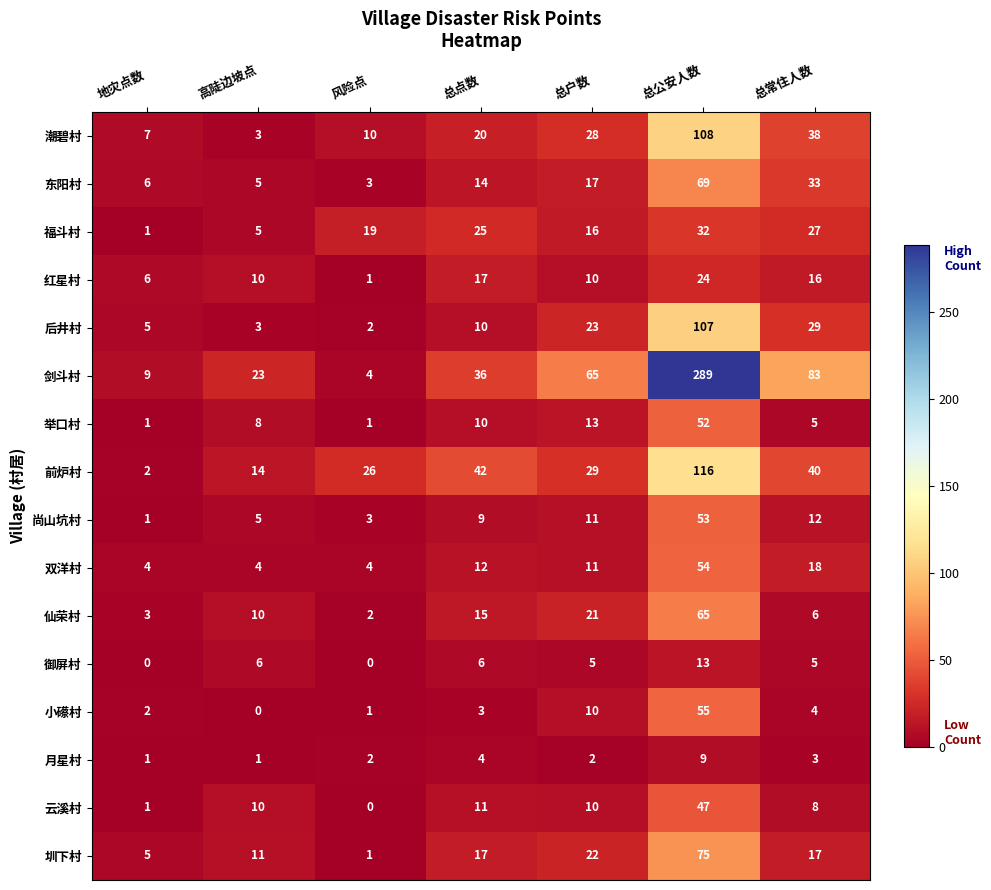

Is it true that 后井村 equals 3 at 高陡边坡点?

True